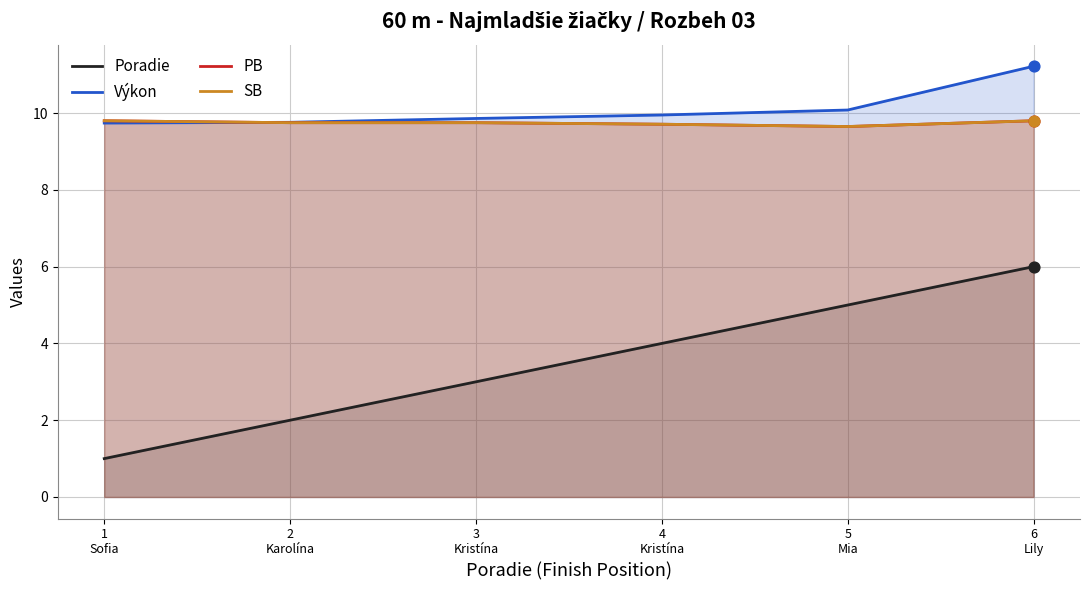

What is the total value across all series at 6
Lily?

36.8